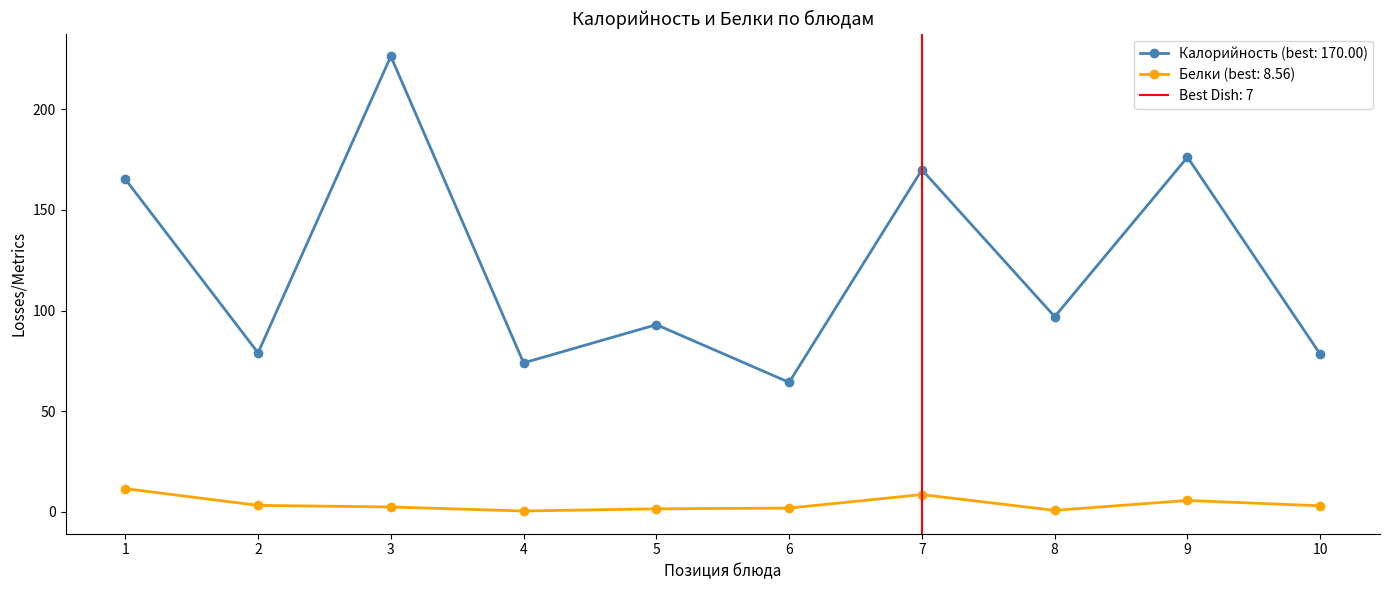

What is the sum of all Белки values?

38.7